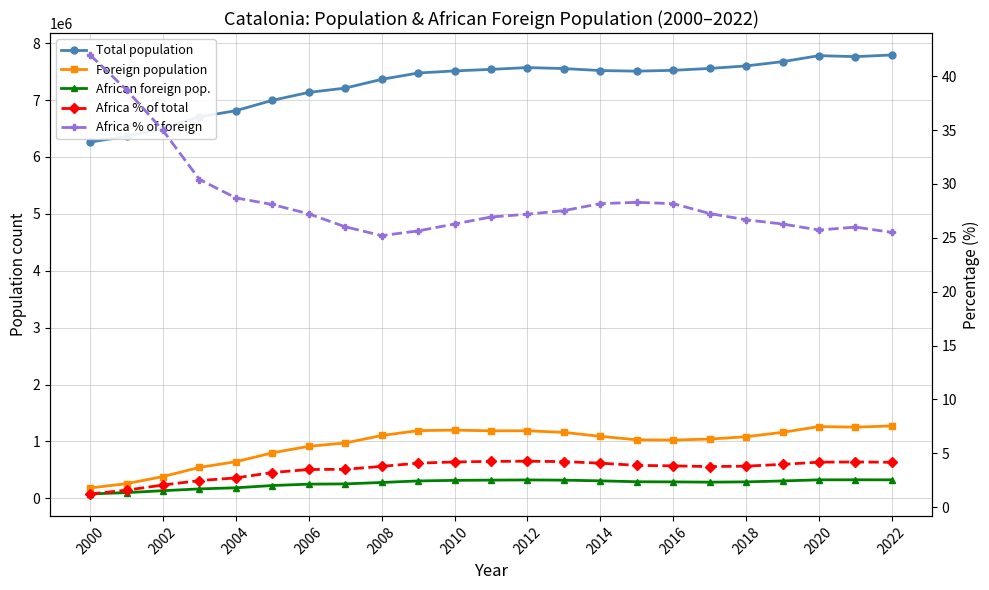

Does the chart display data point markers on the line(s)?

Yes